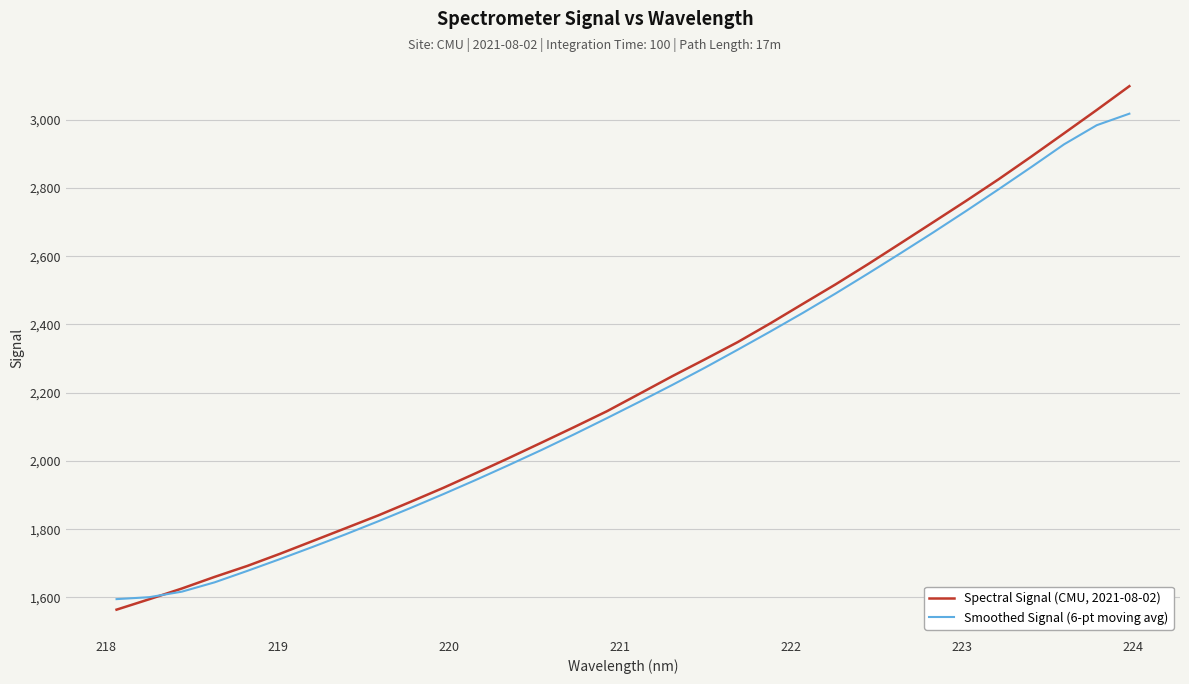

List the series in order of their peak value, lowest first.

Smoothed Signal (6-pt moving avg), Spectral Signal (CMU, 2021-08-02)